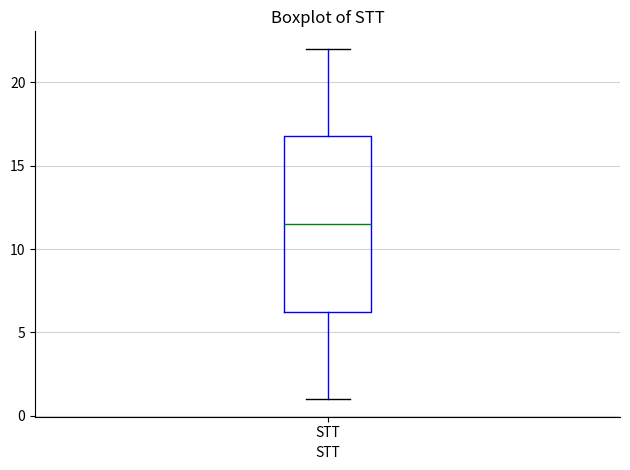

Transcribe this box plot: give where the median line is, the range the box spans, and where the two whiskers end, as read against the y-axis. The values are not printed on the chart, so give them approximately, as read against the axis.

median 11.5, box 6.5 to 17.0, whiskers 1.0 to 22.0